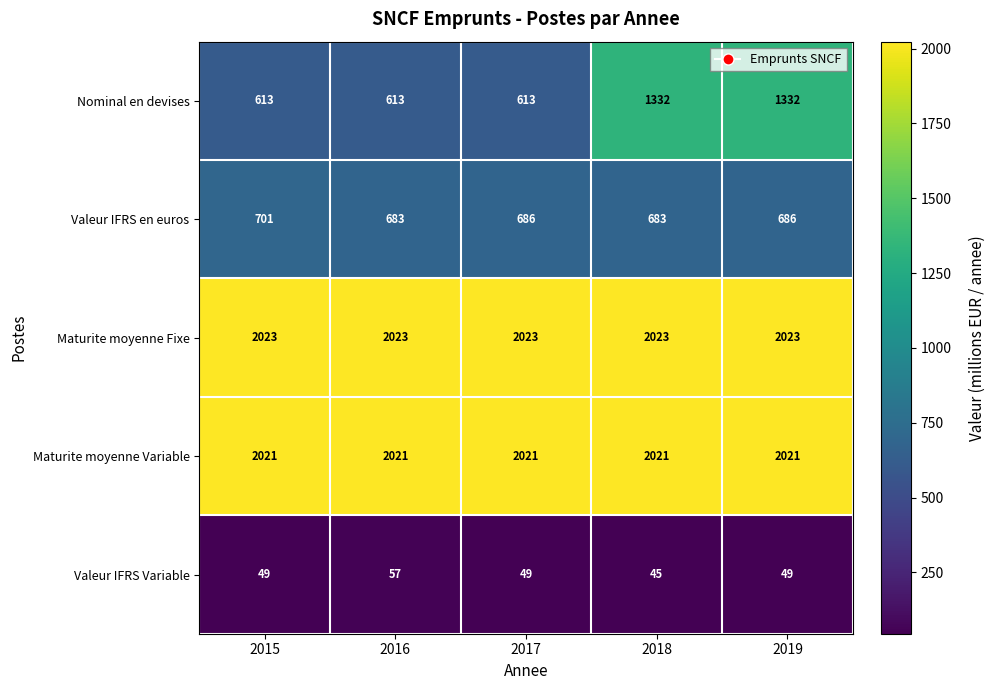

True or false: Valeur IFRS en euros has a value of 355 at 2019.

False